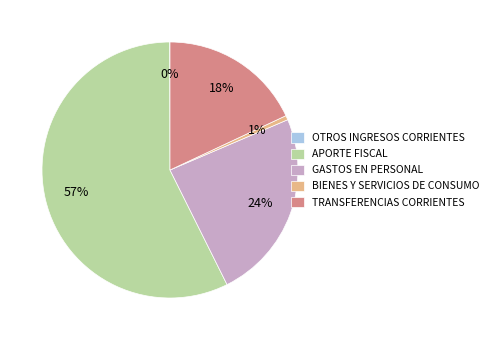

Between TRANSFERENCIAS CORRIENTES and GASTOS EN PERSONAL, which is larger?

GASTOS EN PERSONAL